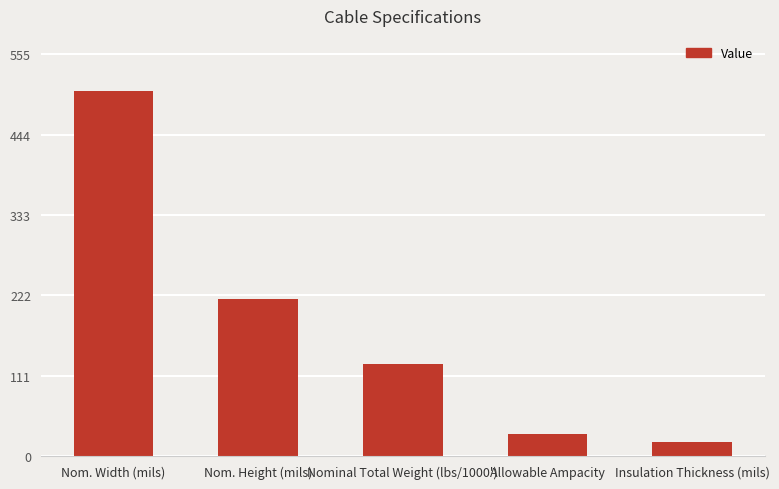

What is the sum of all values?

899